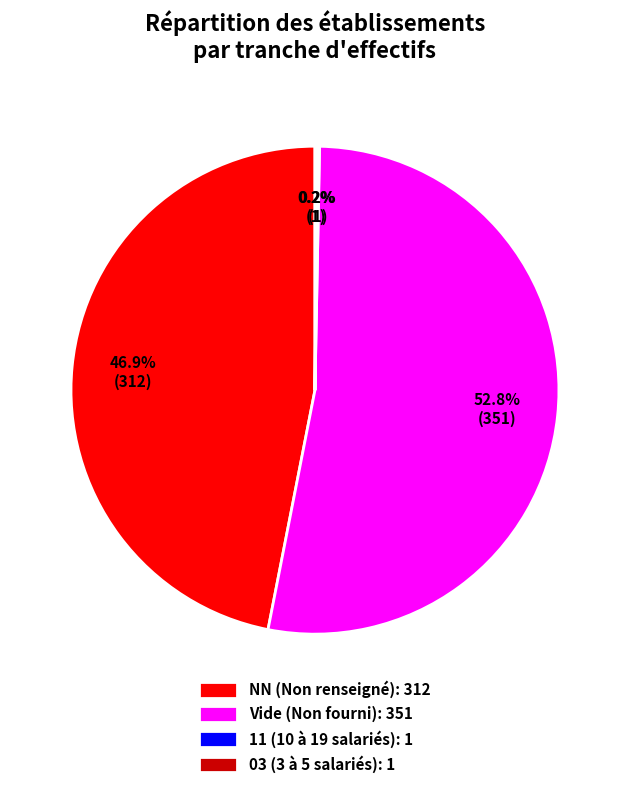

Which category has the biggest portion of the pie?

Vide (Non fourni): 351